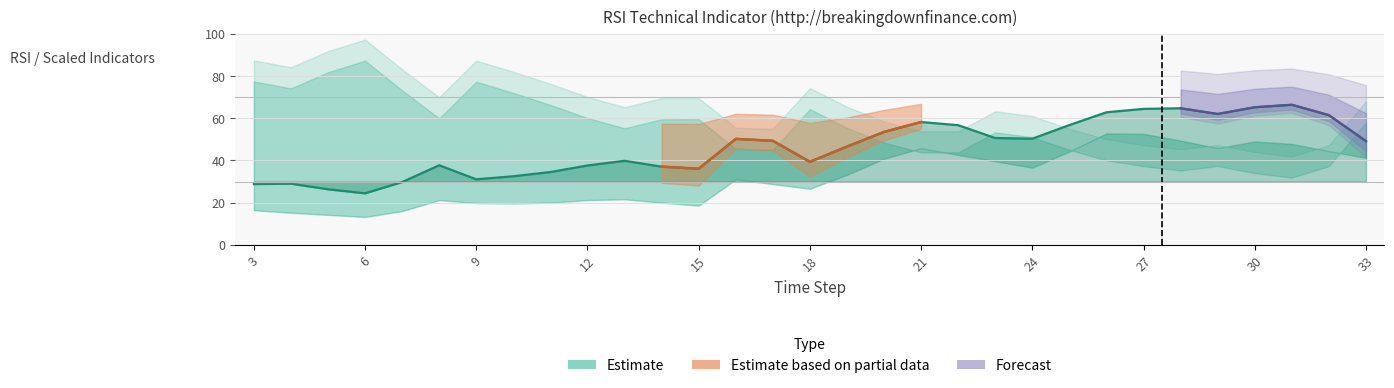

At how many categories does at least one series exceed 64?

4